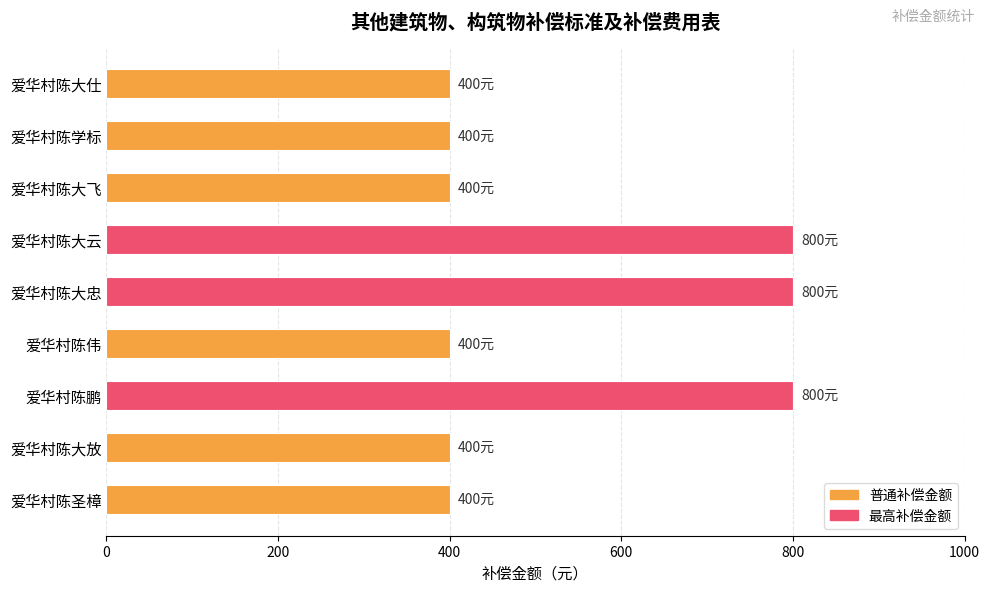

What is the minimum value shown in the chart?

400